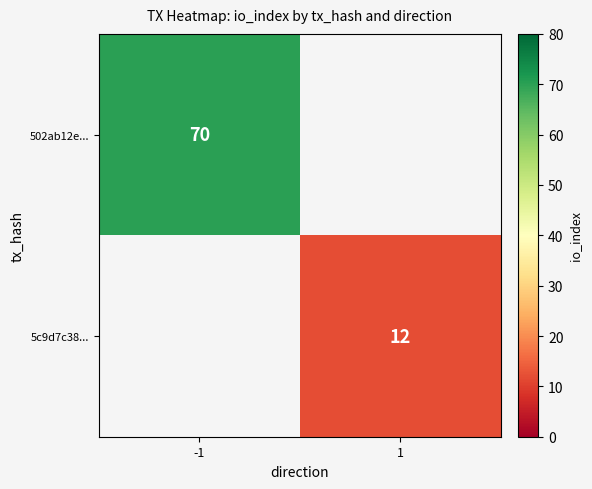

True or false: 502ab12e... has a value of 30 at -1.

False